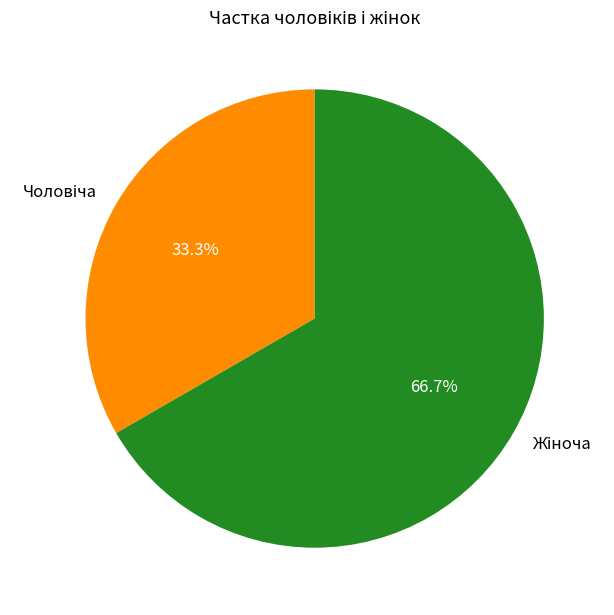

Is there any slice that represents more than half of the pie?

Yes